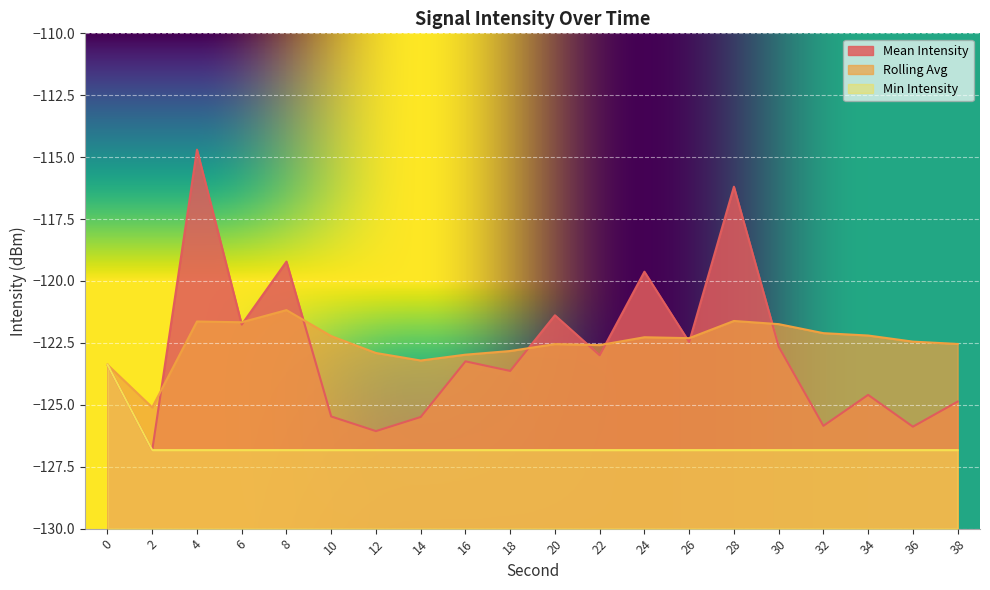

Which series has the largest range (max minus min)?

Mean Intensity